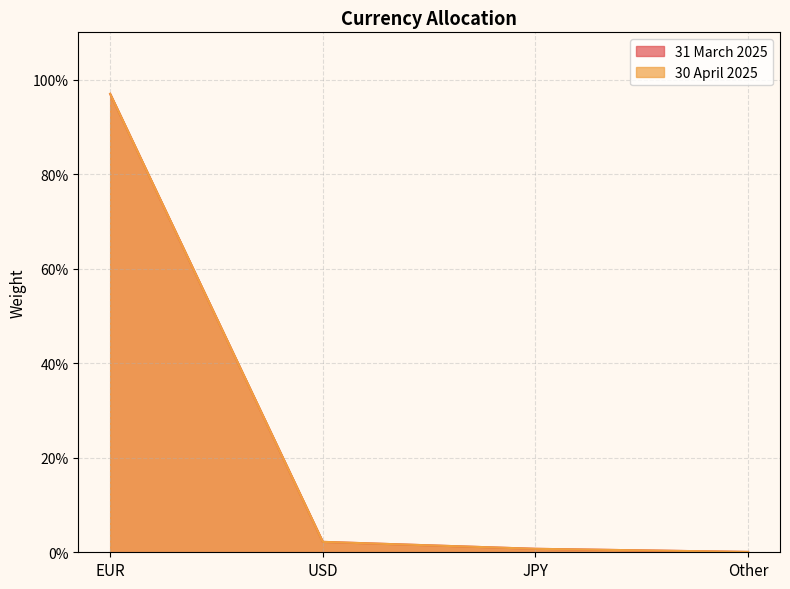

What is the difference between the maximum and second lowest values in the 30 April 2025 series?

1.0